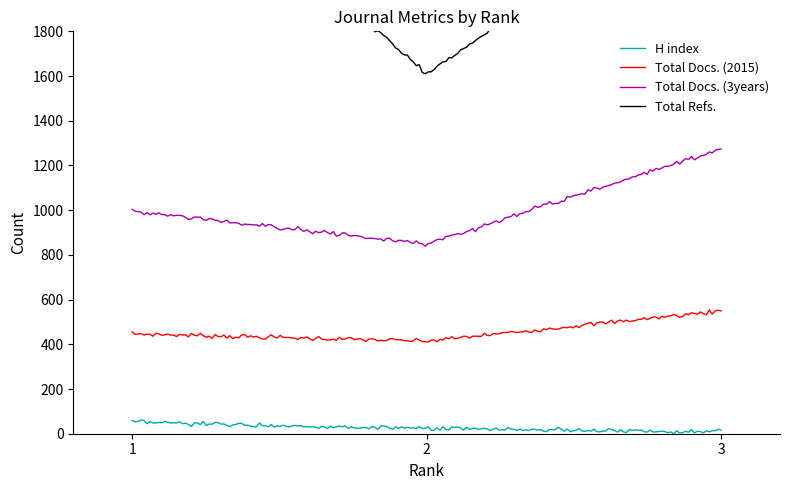

Between 3 and 2, which is larger?

2